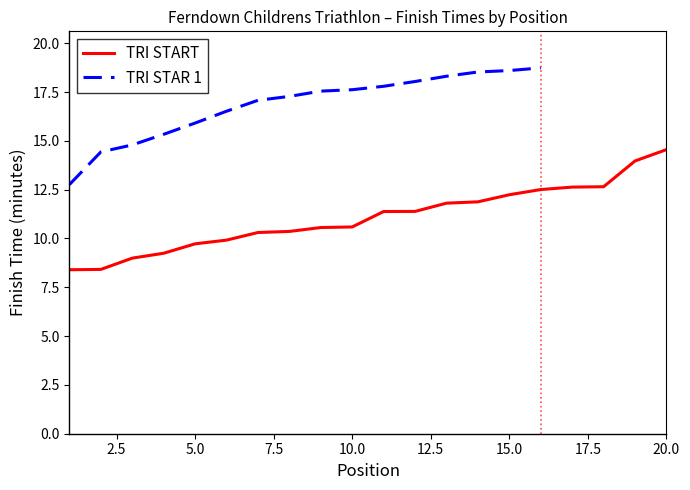

Reading left to right, extract all data points from this chart.

8.4	8.4	9.0	9.2	9.7	9.9	10.3	10.4	10.6	10.6	11.4	11.4	11.8	11.9	12.2	12.5	12.6	12.7	14.0	14.6